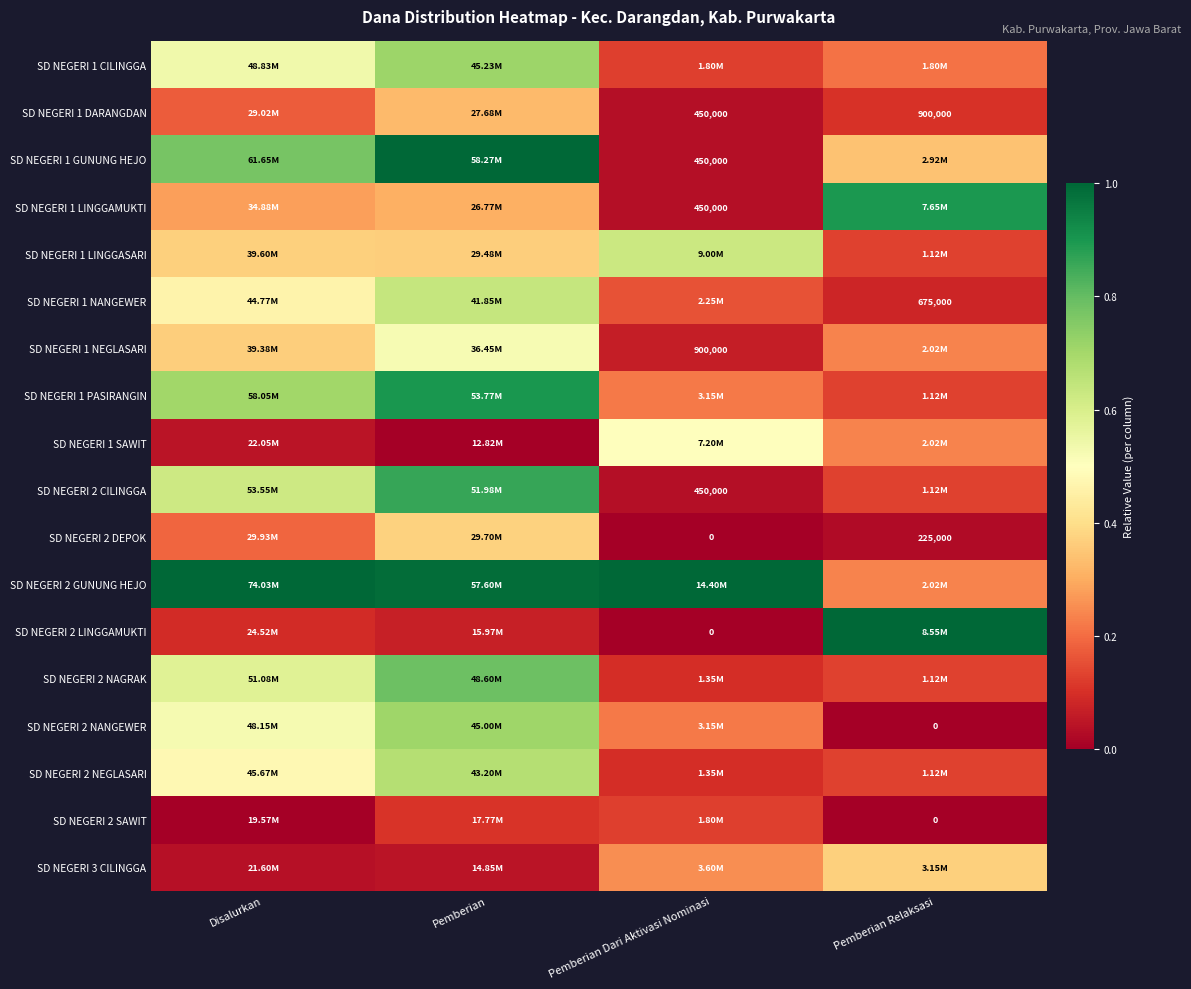

The SD NEGERI 1 GUNUNG HEJO series shows 0.6 at Pemberian Relaksasi. True or false?

False